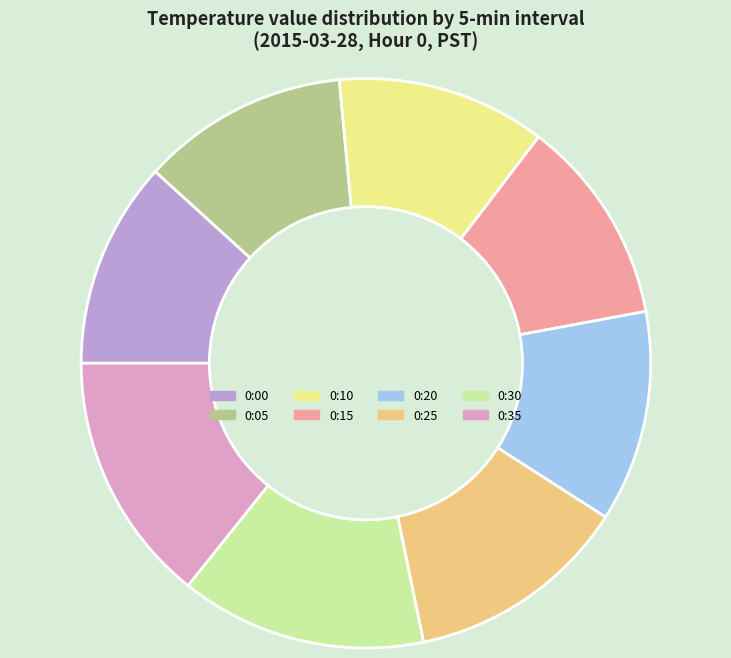

Is there a majority slice in this chart?

No